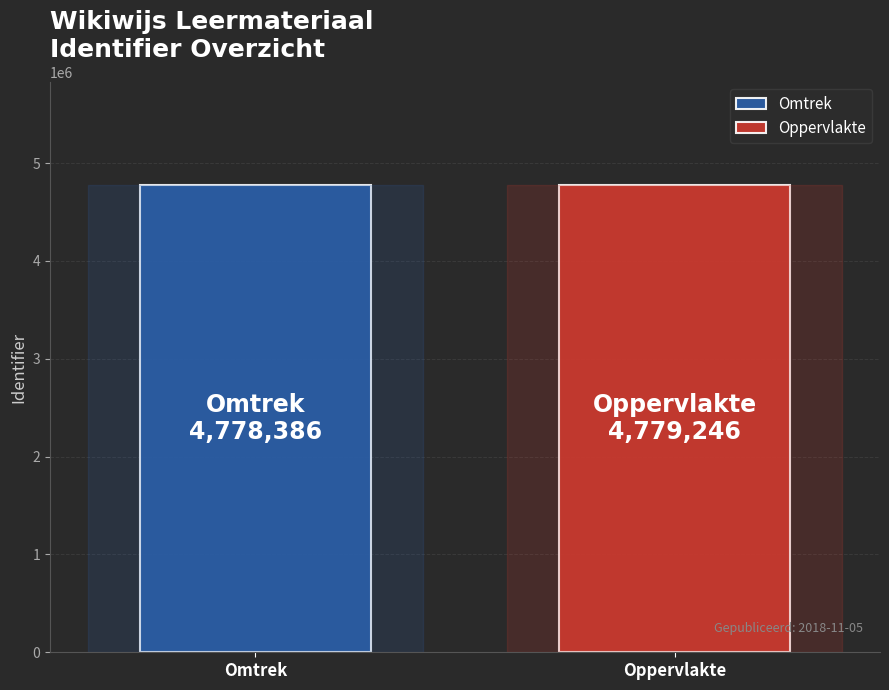

Which series has the largest range (max minus min)?

Omtrek